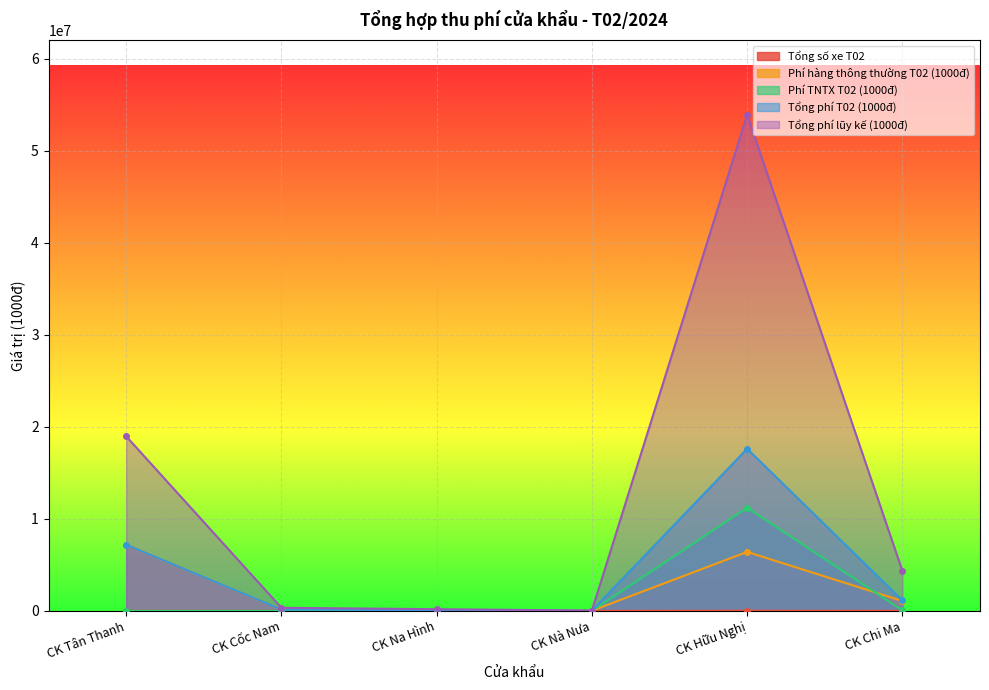

Rank the series by their maximum value, from lowest to highest.

Tổng số xe T02, Phí hàng thông thường T02 (1000đ), Phí TNTX T02 (1000đ), Tổng phí T02 (1000đ), Tổng phí lũy kế (1000đ)